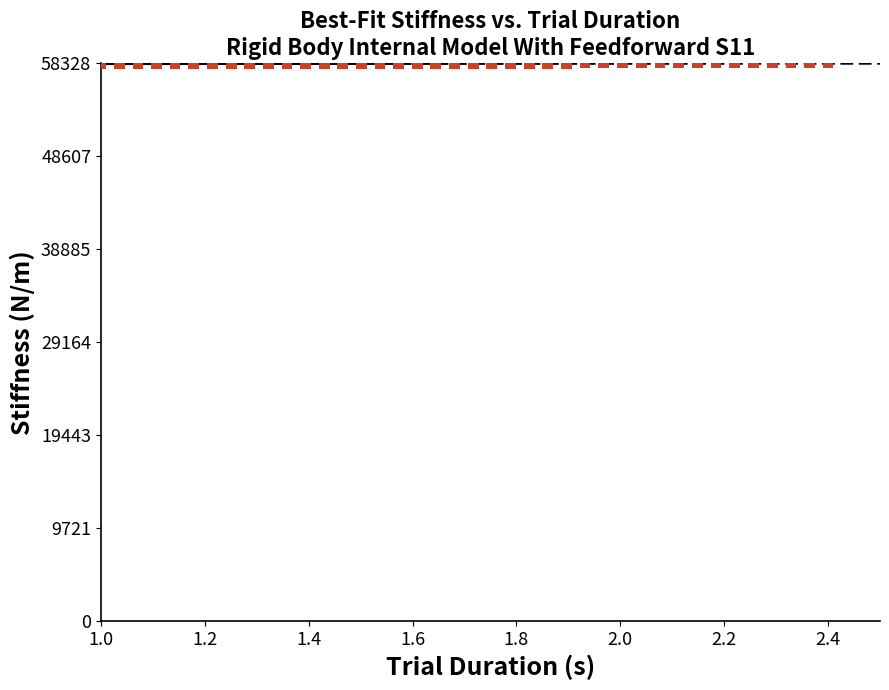

What is the range of Y values (max minus min)?

39